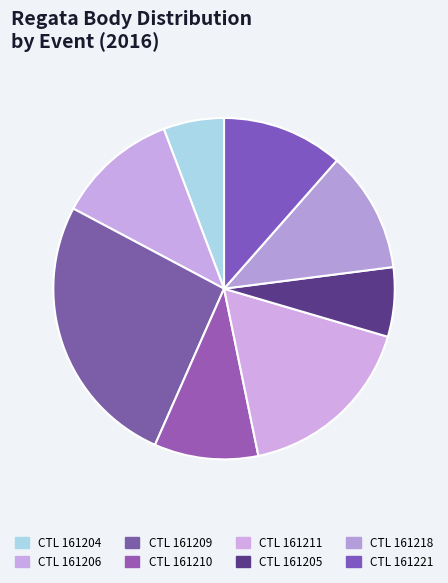

To the nearest percent, what is the difference between the largest and smallest slice percentages?

20%